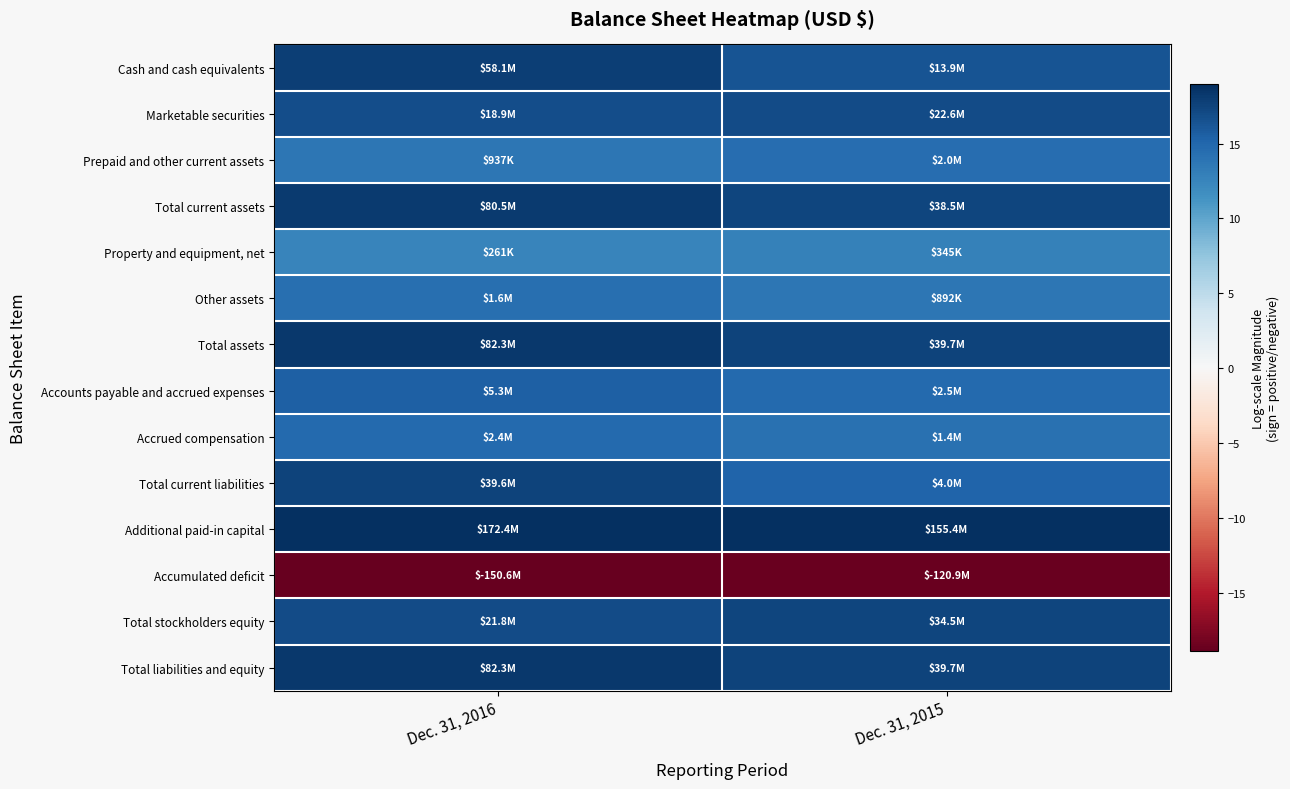

Reading left to right, extract all data points from this chart.

Cash and cash equivalents: Dec. 31, 2016=17.9	Dec. 31, 2015=16.4
Marketable securities: Dec. 31, 2016=16.8	Dec. 31, 2015=16.9
Prepaid and other current assets: Dec. 31, 2016=13.8	Dec. 31, 2015=14.5
Total current assets: Dec. 31, 2016=18.2	Dec. 31, 2015=17.5
Property and equipment, net: Dec. 31, 2016=12.5	Dec. 31, 2015=12.8
Other assets: Dec. 31, 2016=14.3	Dec. 31, 2015=13.7
Total assets: Dec. 31, 2016=18.2	Dec. 31, 2015=17.5
Accounts payable and accrued expenses: Dec. 31, 2016=15.5	Dec. 31, 2015=14.7
Accrued compensation: Dec. 31, 2016=14.7	Dec. 31, 2015=14.2
Total current liabilities: Dec. 31, 2016=17.5	Dec. 31, 2015=15.2
Additional paid-in capital: Dec. 31, 2016=19.0	Dec. 31, 2015=18.9
Accumulated deficit: Dec. 31, 2016=-18.8	Dec. 31, 2015=-18.6
Total stockholders equity: Dec. 31, 2016=16.9	Dec. 31, 2015=17.4
Total liabilities and equity: Dec. 31, 2016=18.2	Dec. 31, 2015=17.5